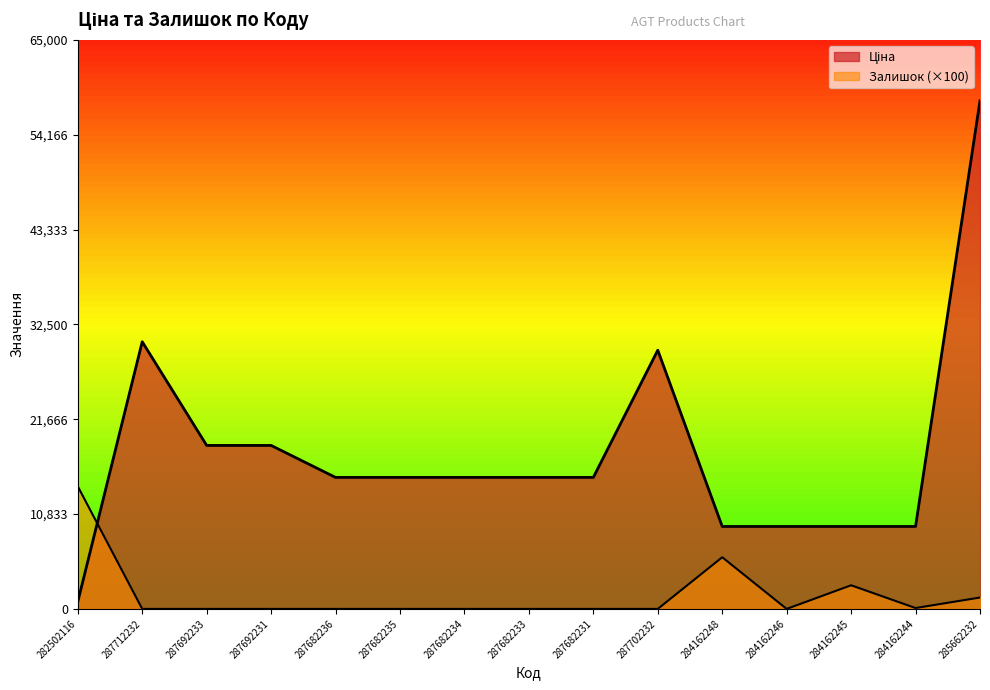

How many values in the Залишок series exceed 0?

5